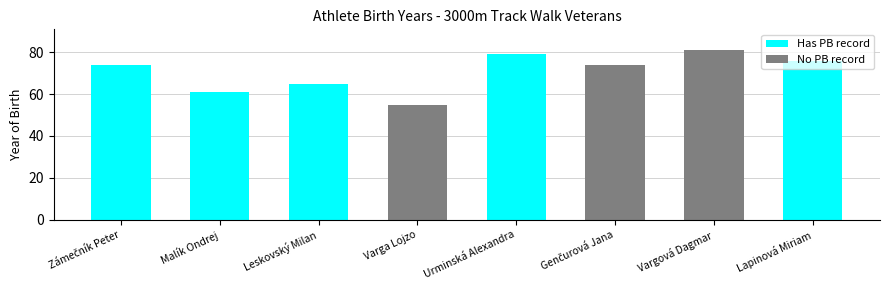

What is the average value?

71